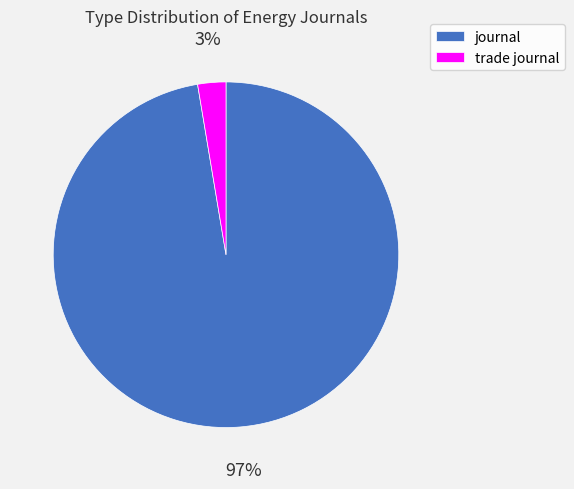

The trade journal slice represents 3% of the pie. True or false?

True